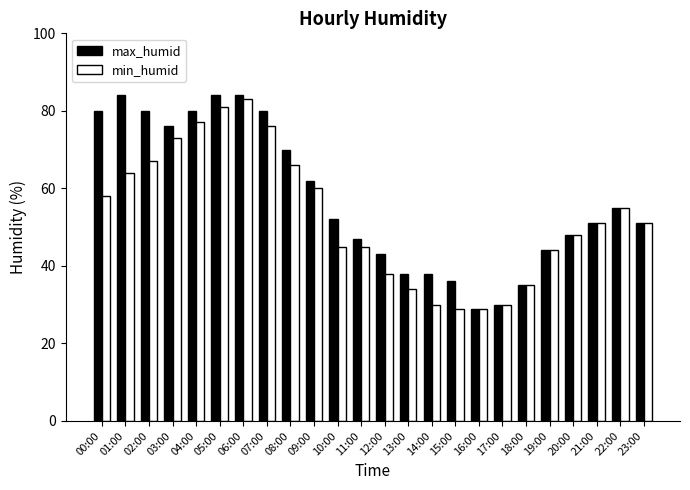

At which category is the sum across all series the highest?

06:00